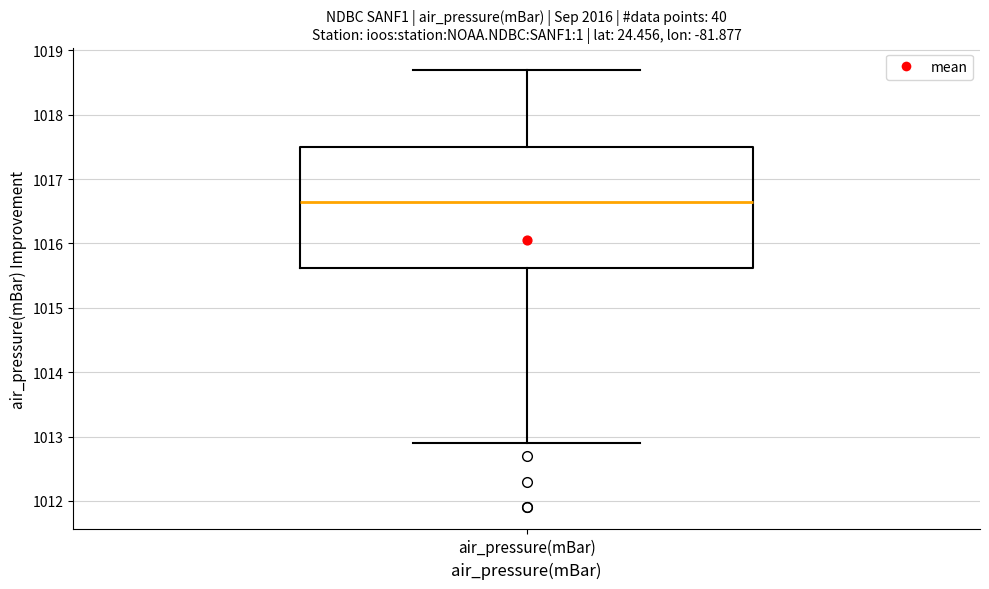

Where is the upper edge of the box for air_pressure(mBar) on the y-axis? The values are not printed on the chart, so give them approximately, as read against the axis.

1017.5